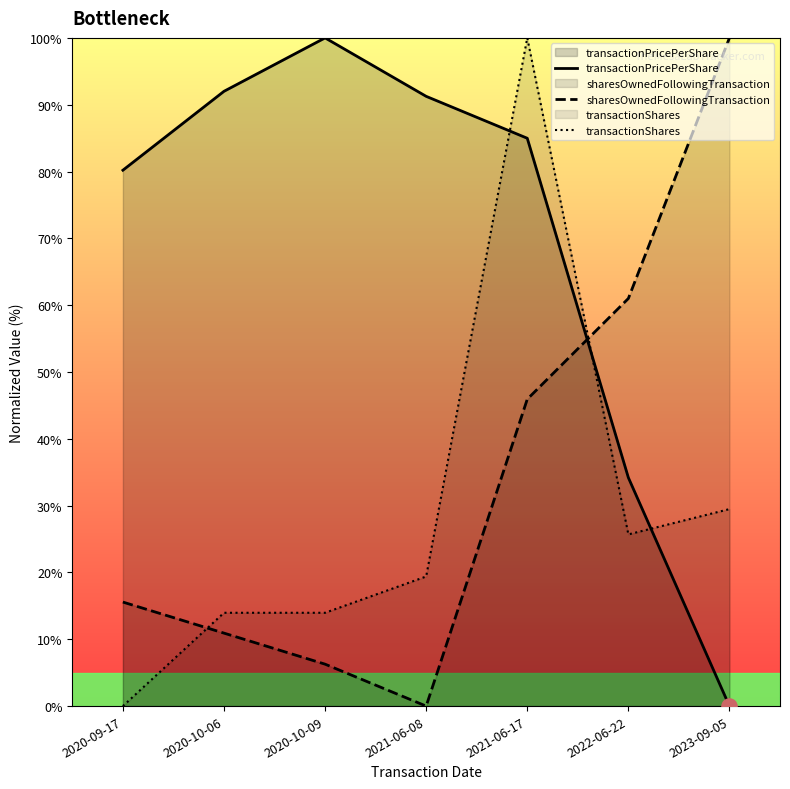

At how many categories does at least one series exceed 68?

6